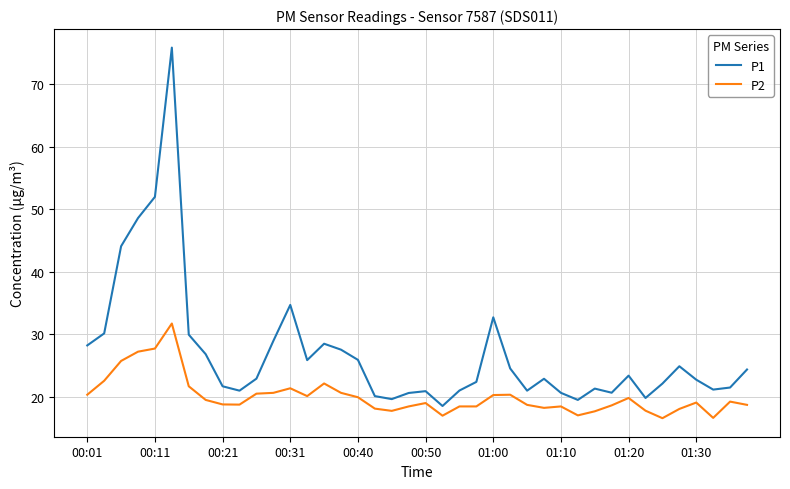

How many lines are shown in the chart?

2